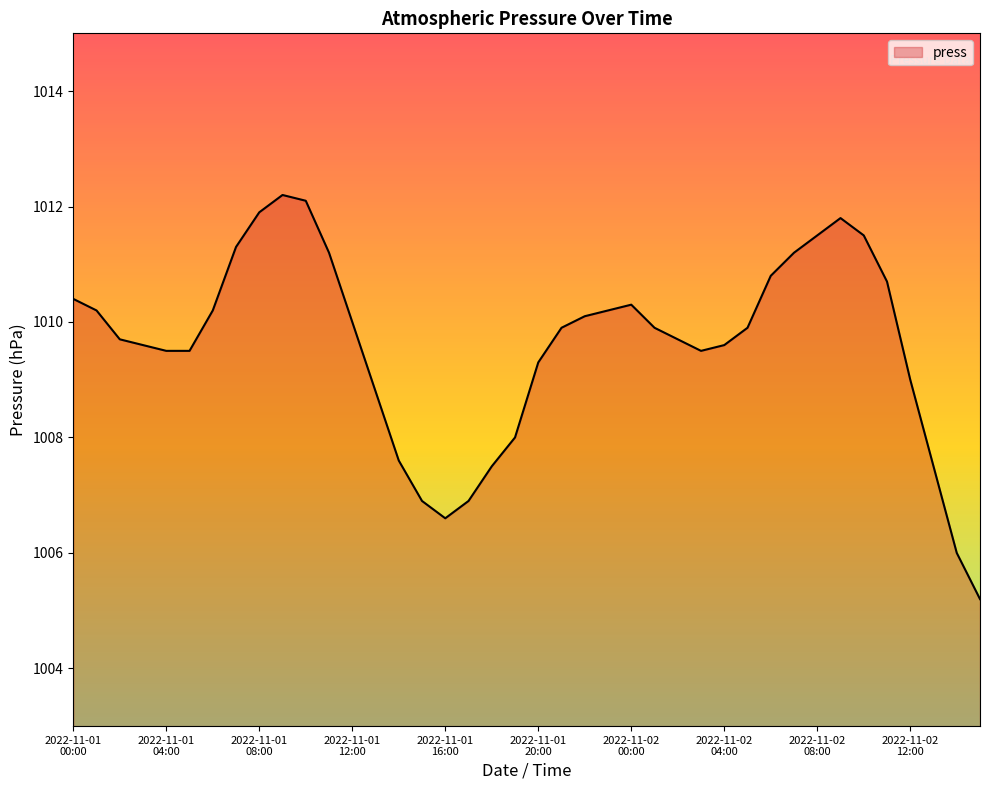

What is the greatest value displayed?

1012.2